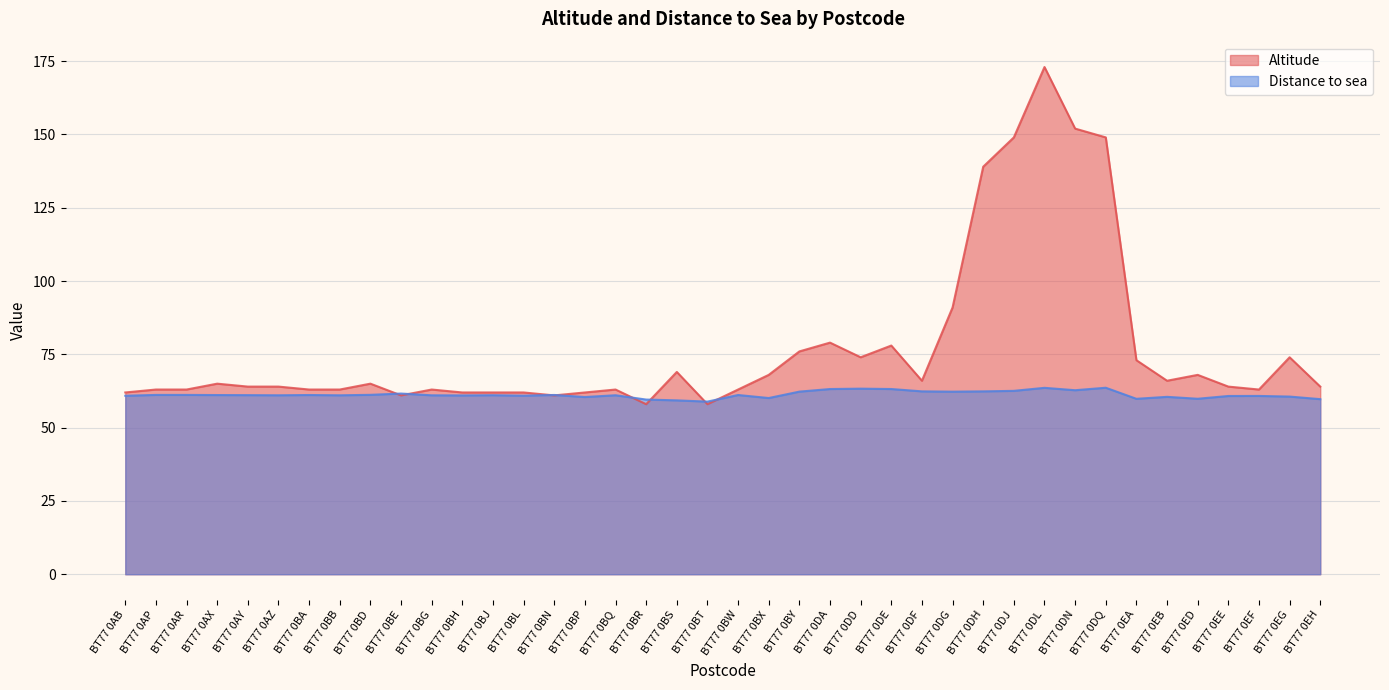

Rank the categories by Distance to sea value from highest to lowest.

BT77 0DQ, BT77 0DL, BT77 0DD, BT77 0DE, BT77 0DA, BT77 0DN, BT77 0DJ, BT77 0DF, BT77 0DH, BT77 0BY, BT77 0DG, BT77 0BE, BT77 0BD, BT77 0AP, BT77 0AR, BT77 0BN, BT77 0BW, BT77 0BA, BT77 0AX, BT77 0AY, BT77 0BJ, BT77 0BQ, BT77 0AZ, BT77 0BB, BT77 0BG, BT77 0BH, BT77 0BL, BT77 0AB, BT77 0EF, BT77 0EE, BT77 0EG, BT77 0EB, BT77 0BP, BT77 0BX, BT77 0ED, BT77 0EA, BT77 0EH, BT77 0BR, BT77 0BS, BT77 0BT